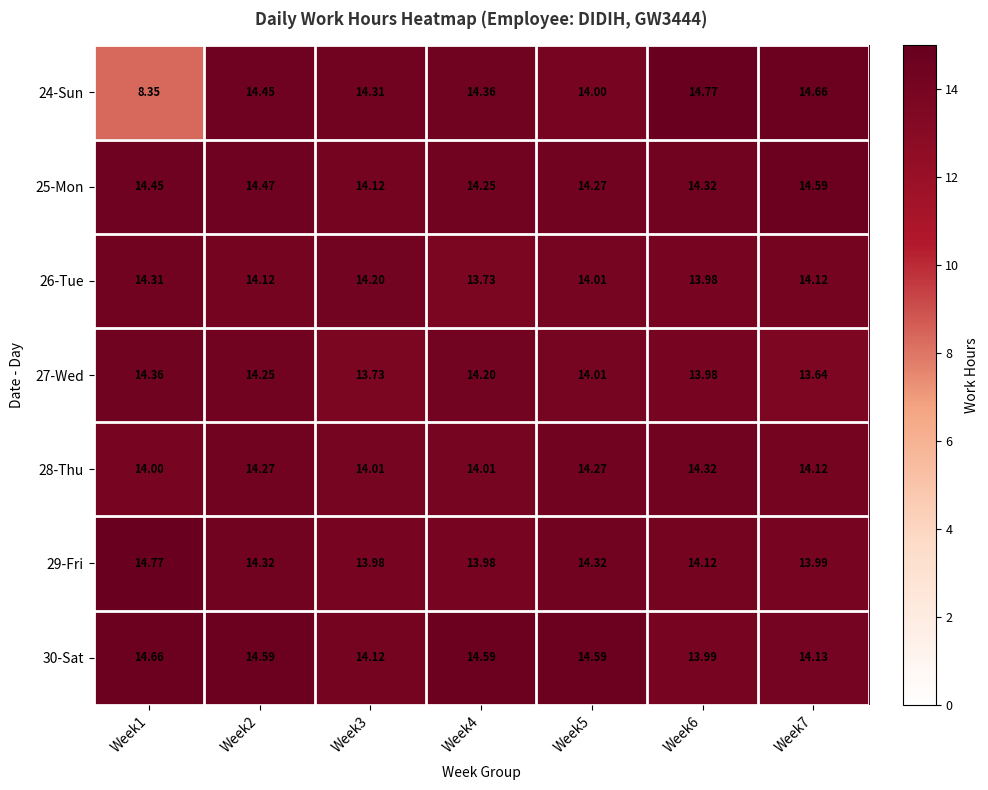

Is the value of 25-Mon at Week5 greater than the value of 27-Wed at Week5?

Yes